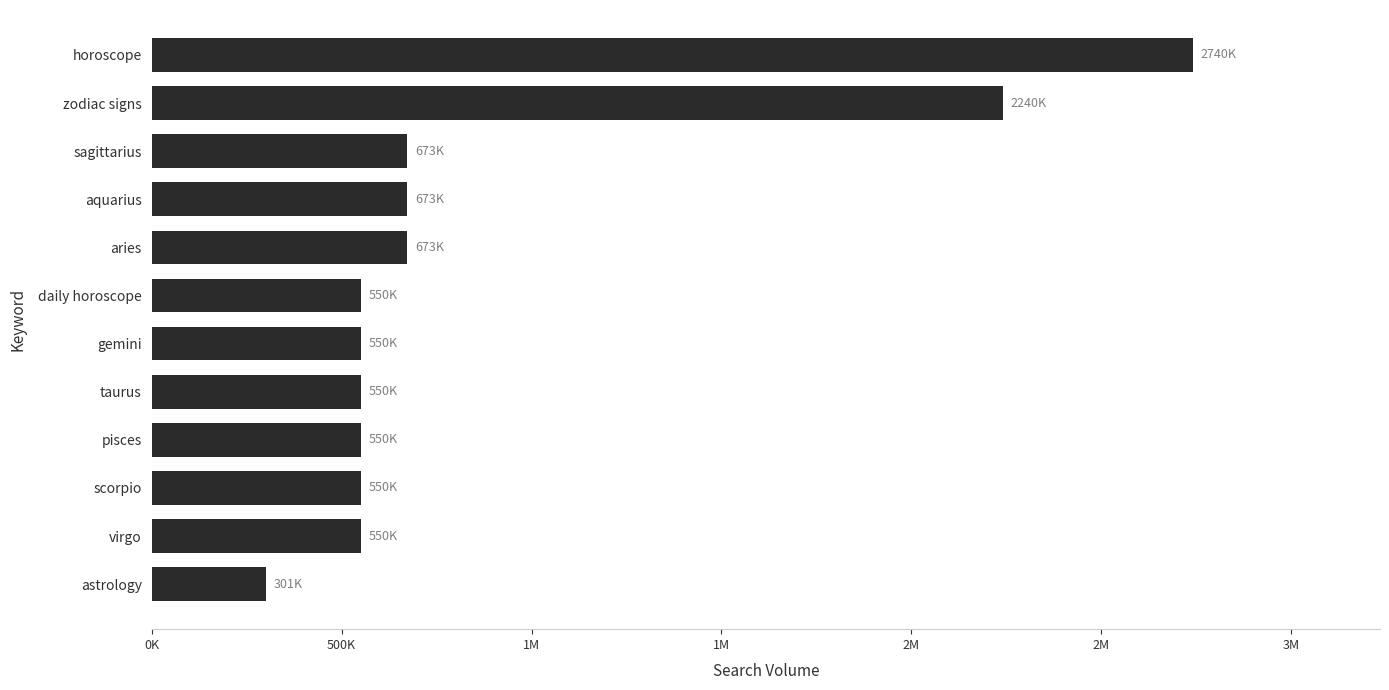

Are the bars horizontal?

Yes